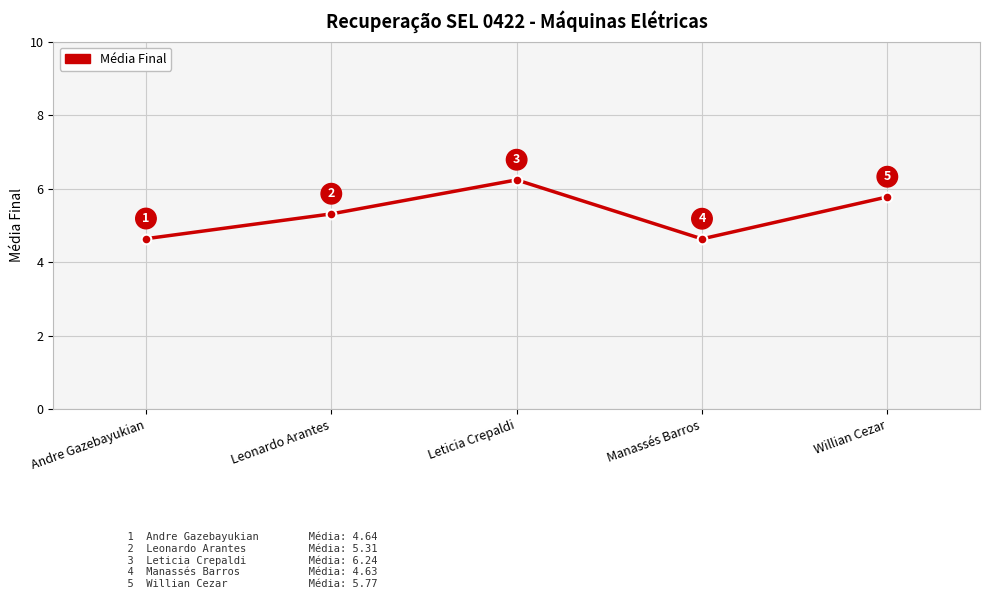

The value at Willian Cezar is 8.8. True or false?

False